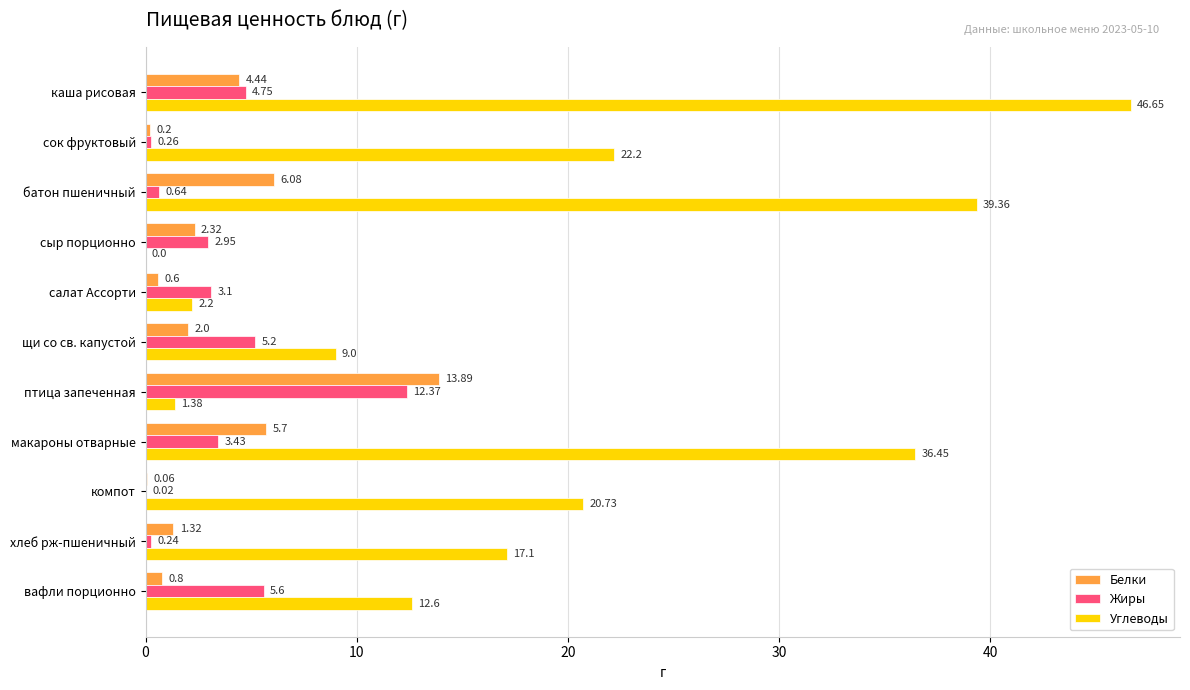

Between батон пшеничный and птица запеченная, which series saw the biggest shift?

Углеводы